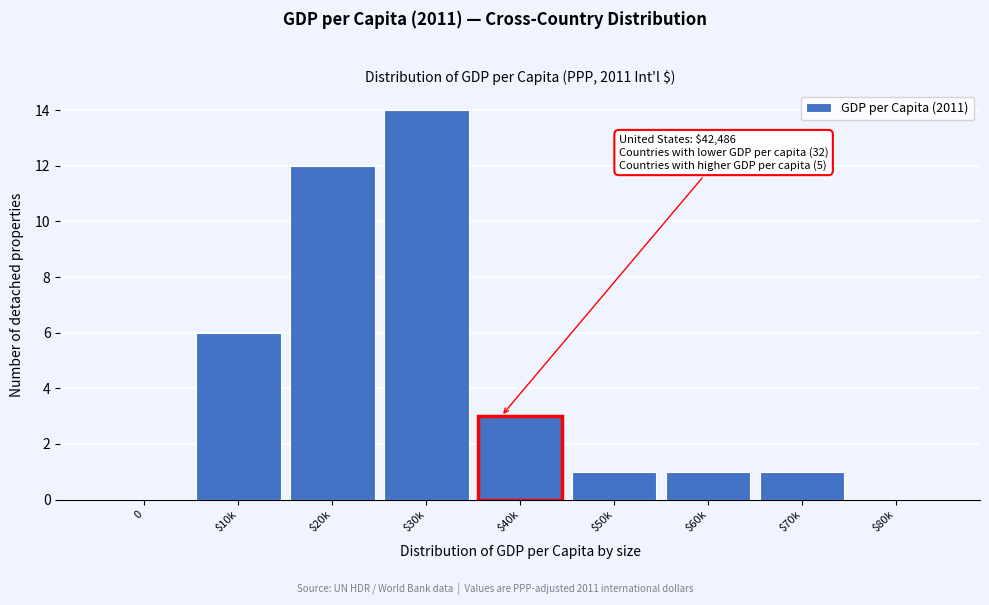

What is the sum of all values?

38